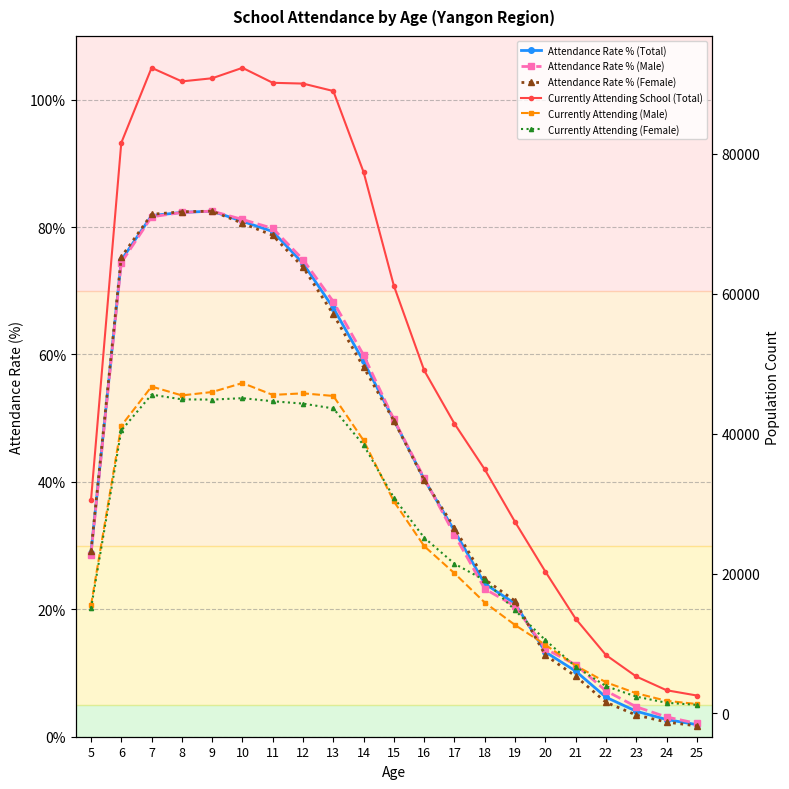

True or false: Currently Attending (Female) has a value of 11515.8 at 9.

False